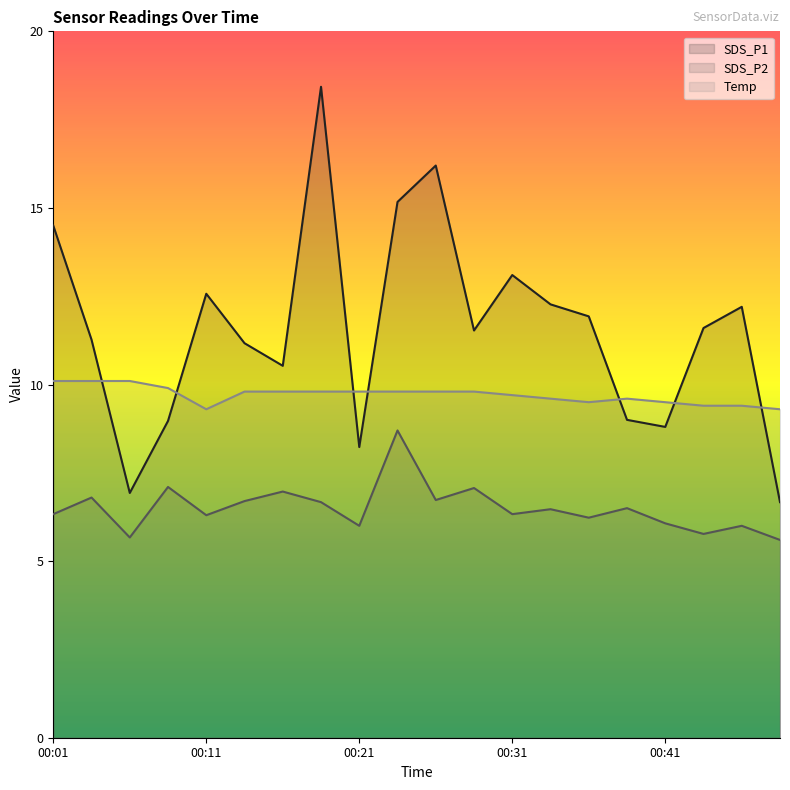

Where is SDS_P1 nearest to the value 12?

00:36